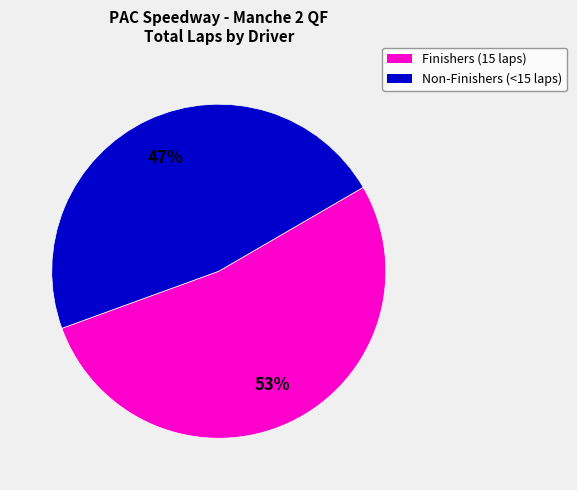

Does any single category account for the majority?

Yes